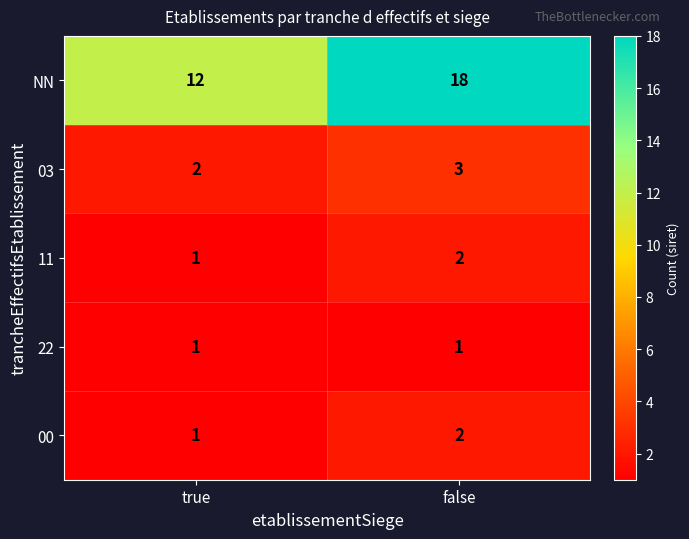

What is the sum of all 00 values?

3